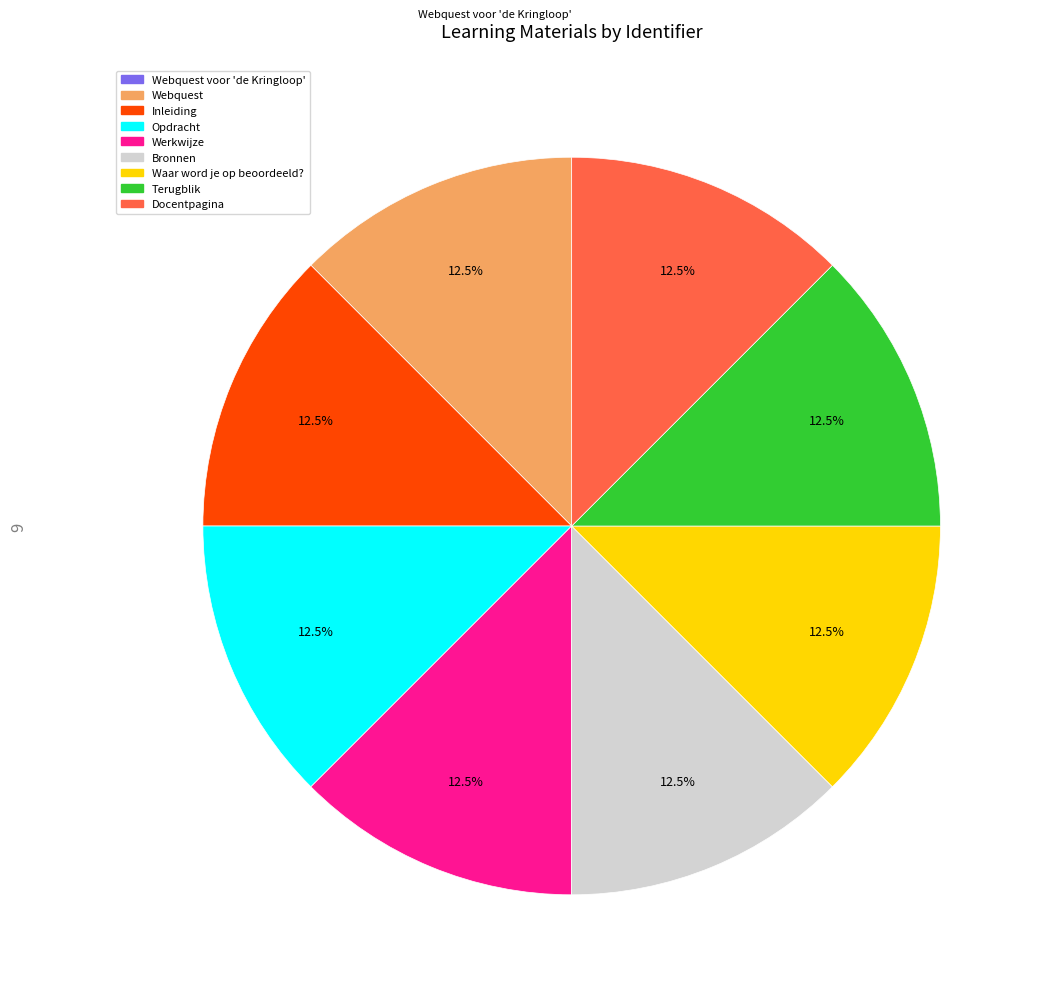

Is there any slice that represents more than half of the pie?

No